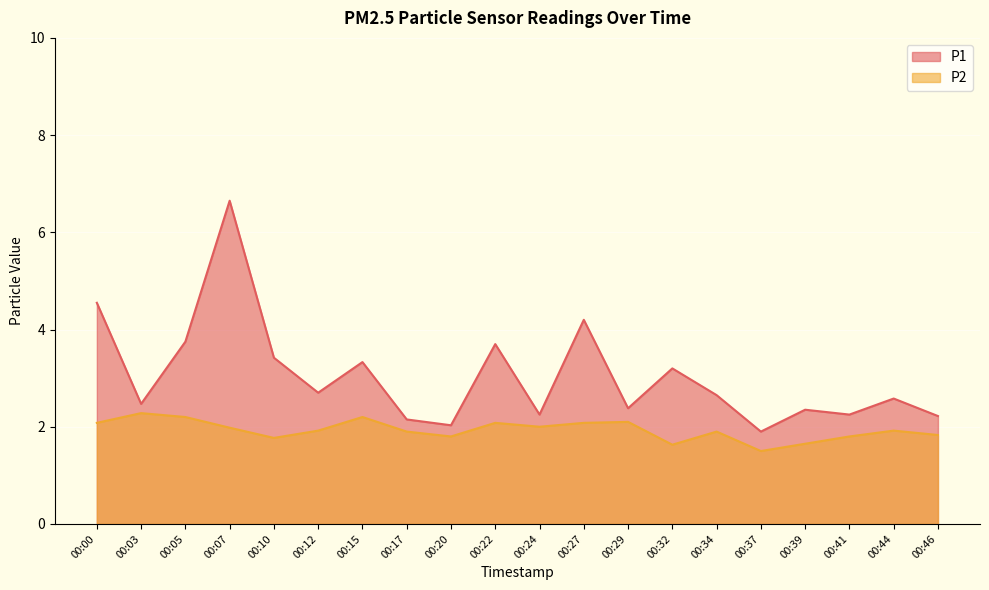

How many lines are shown in the chart?

2